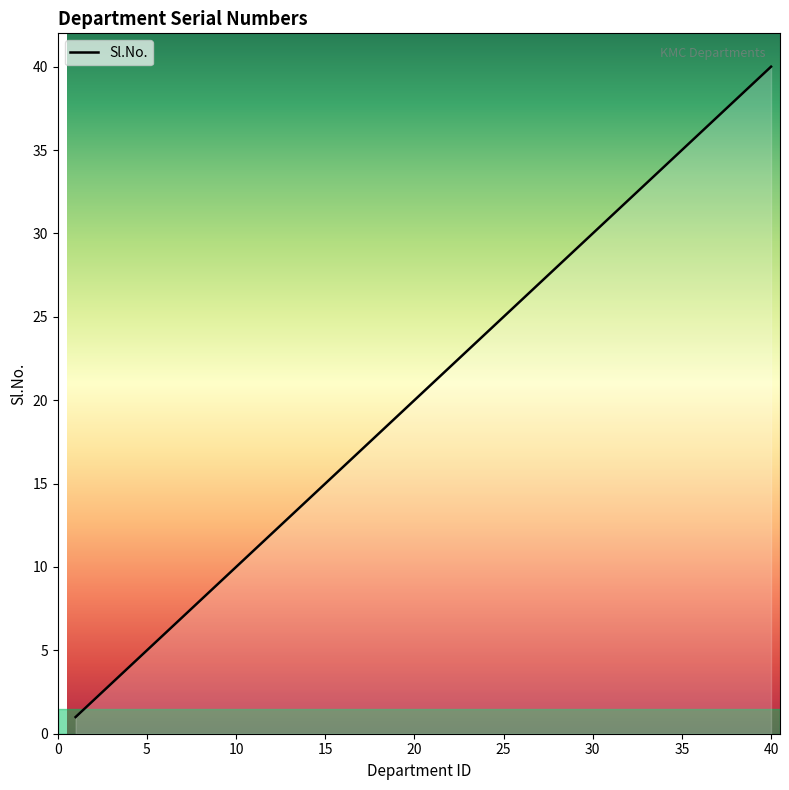

Which category has the highest value across all series?

40